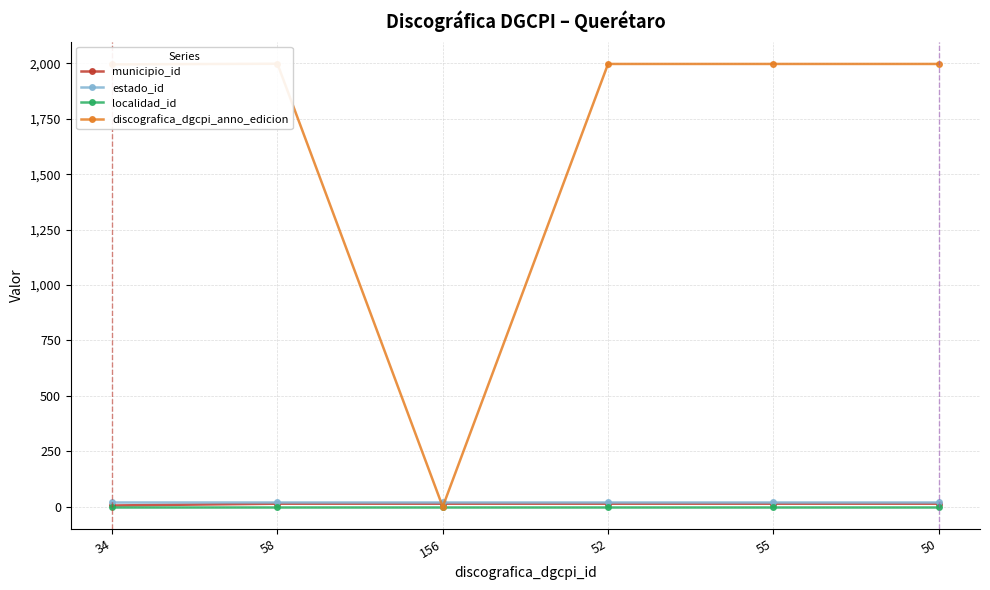

At which label is estado_id closest to 22?

34